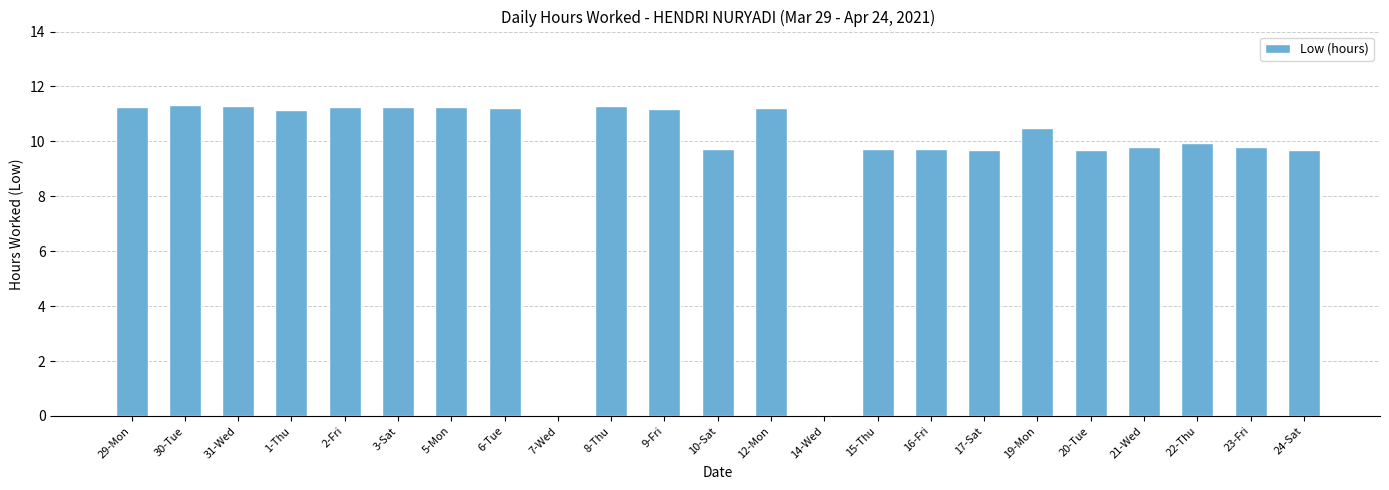

What is the sum of all values?

222.0